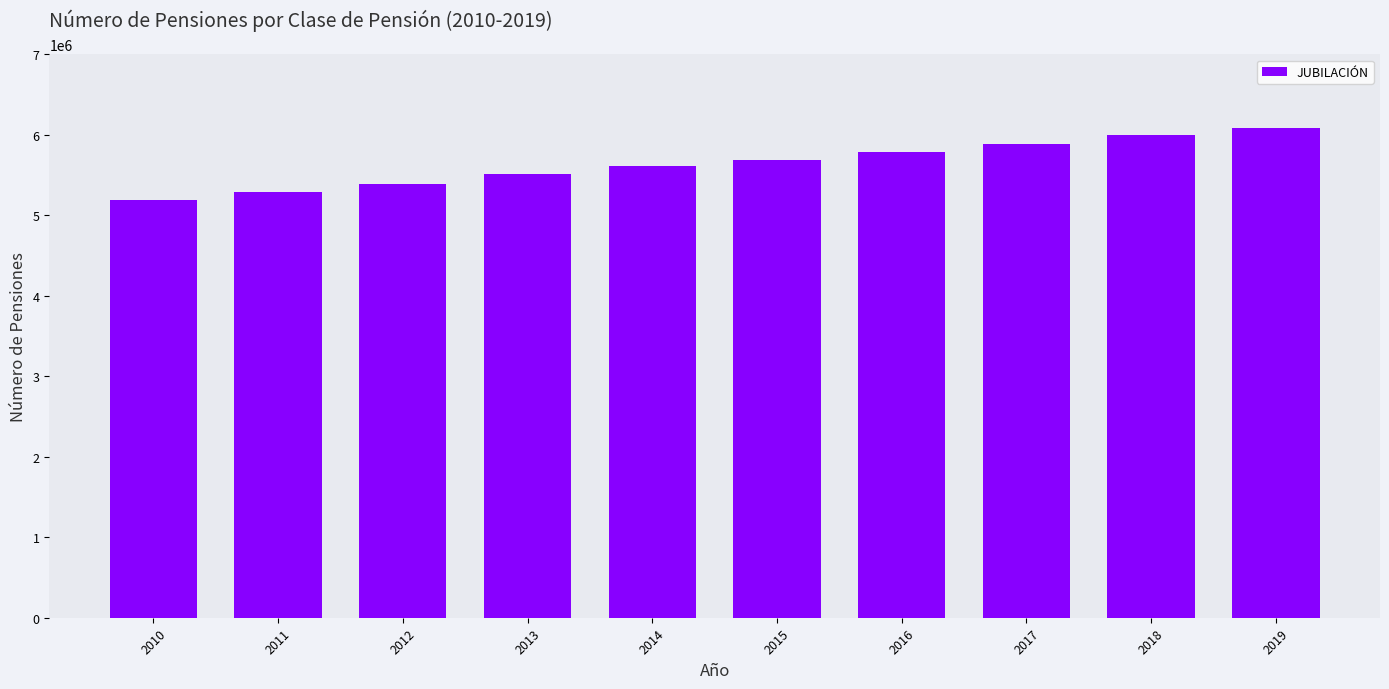

True or false: the data shows 5884135 at 2017.

True